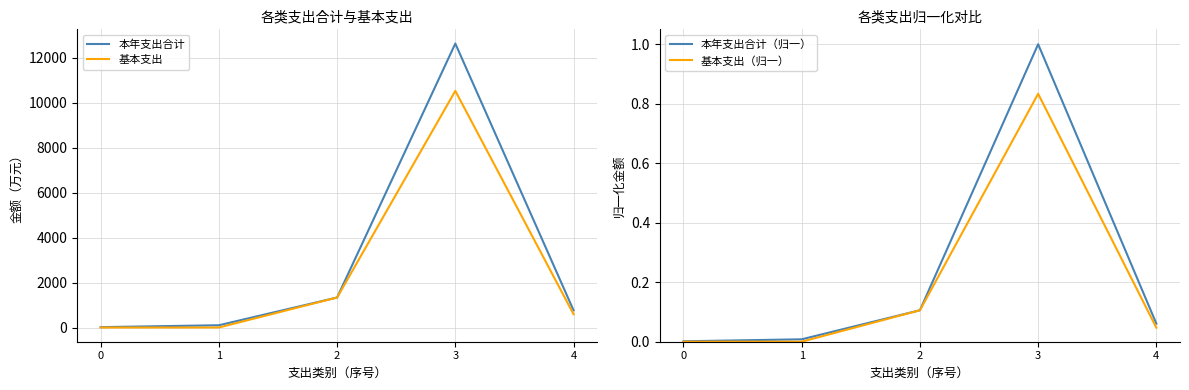

Does the chart have visible grid lines?

Yes